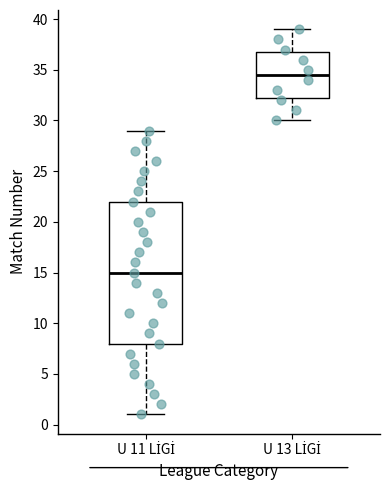

Comparing the boxes themselves (not the whiskers), which one is the tallest?

U 11 LİGİ